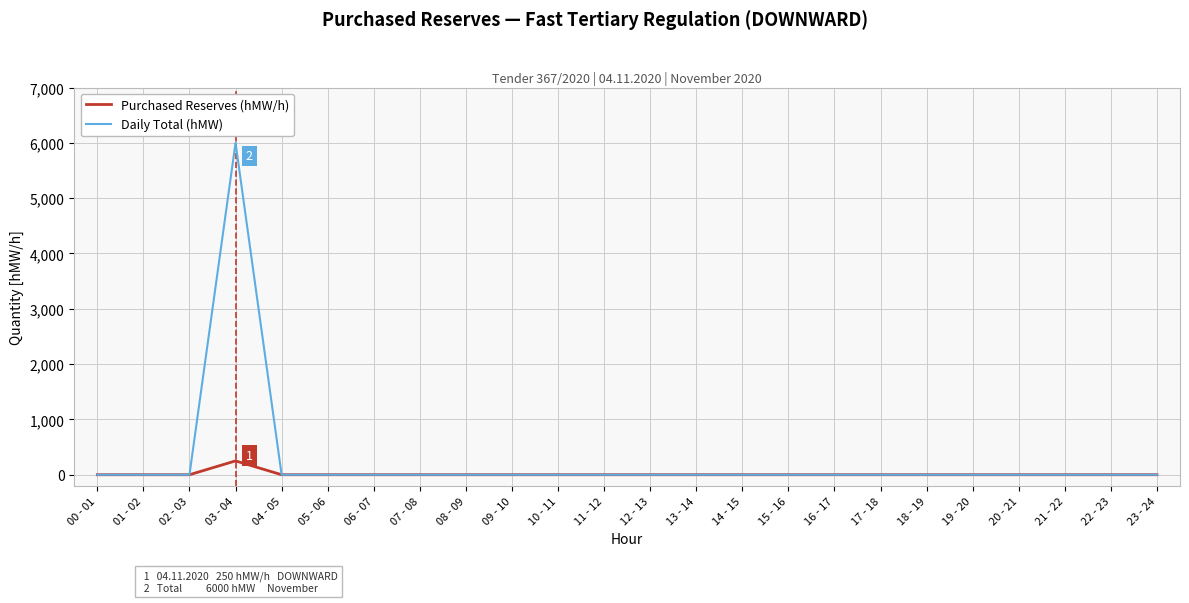

What is the difference between the Purchased Reserves (hMW/h) values at 03 - 04 and 16 - 17?

250